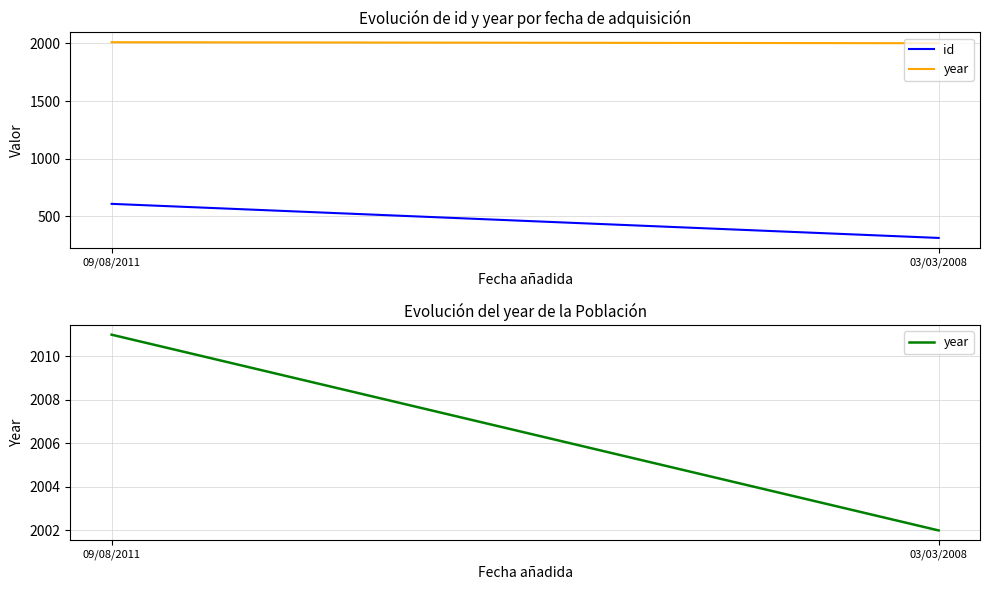

Where is year nearest to the value 2006?

03/03/2008